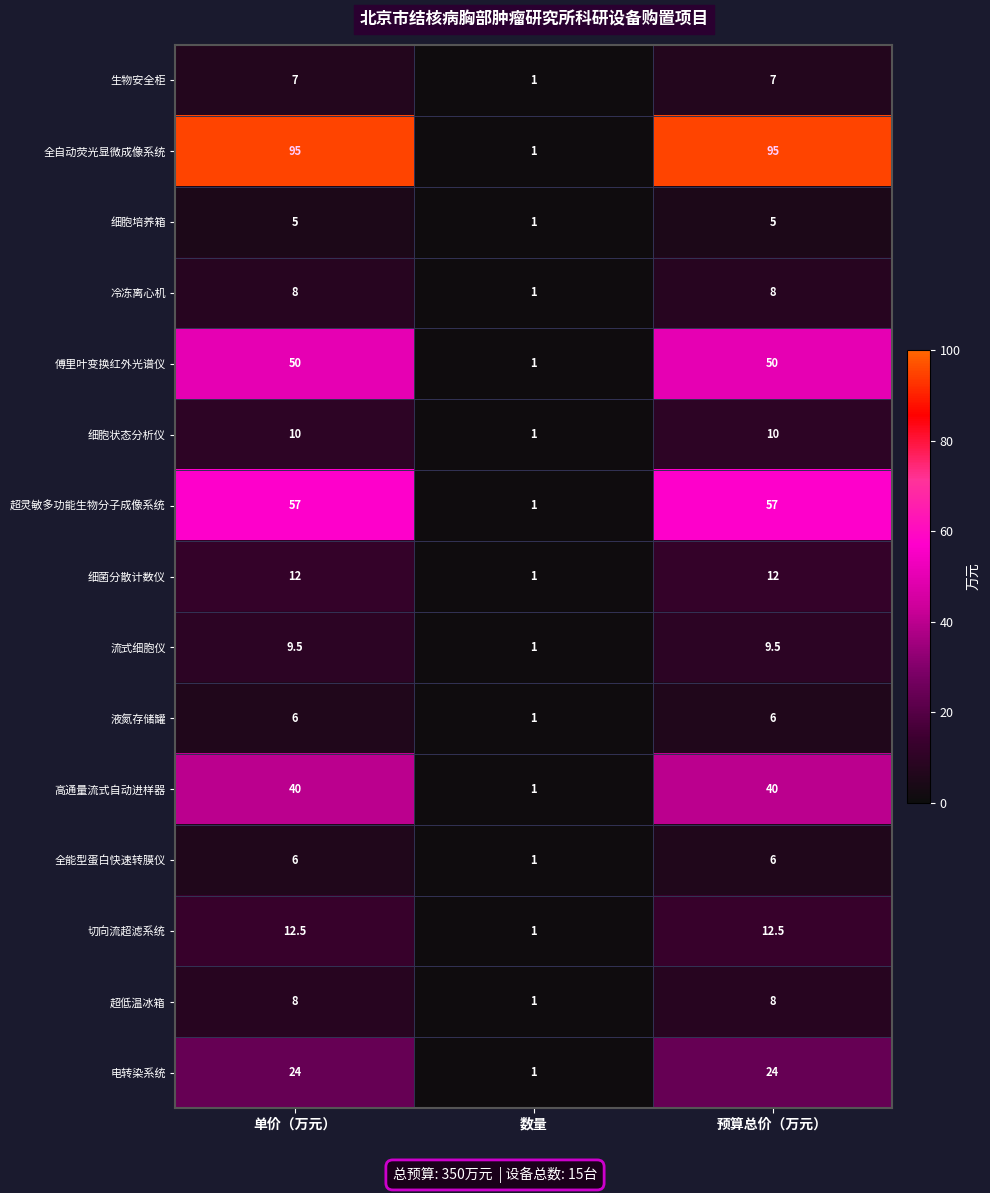

The 高通量流式自动进样器 series shows 40.0 at 单价（万元）. True or false?

True